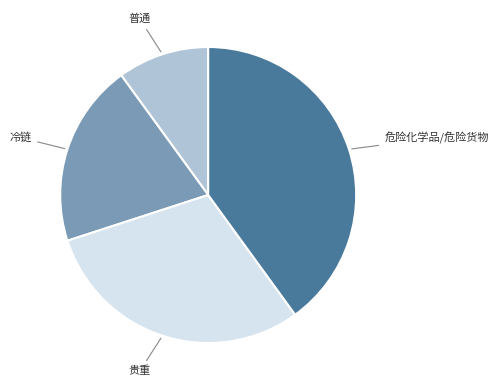

Is 危险化学品/危险货物 the majority of the pie?

No